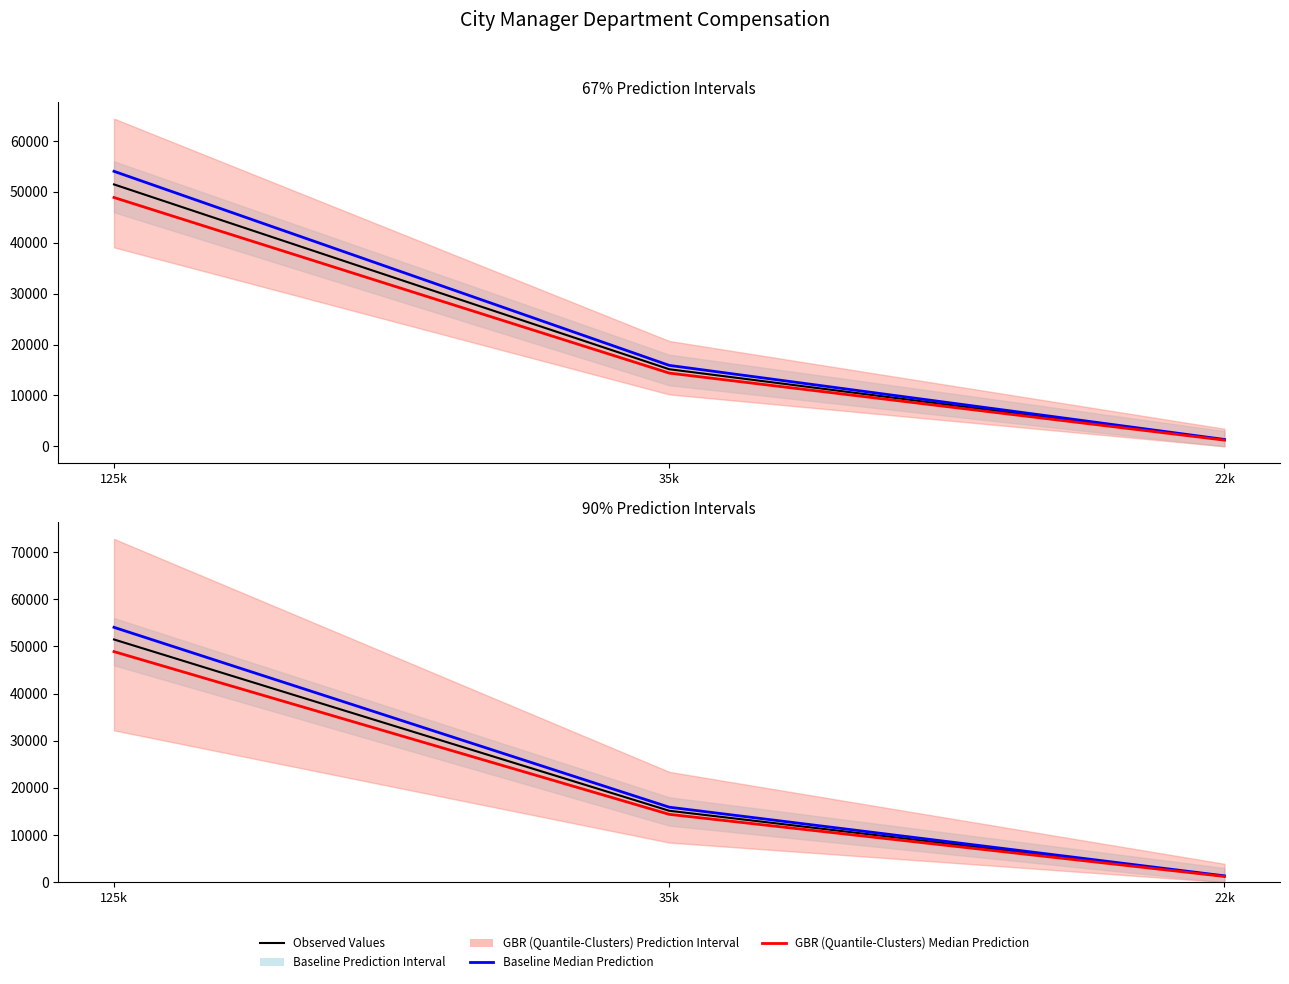

True or false: Observed Values has a value of 785.2 at 22k.

False